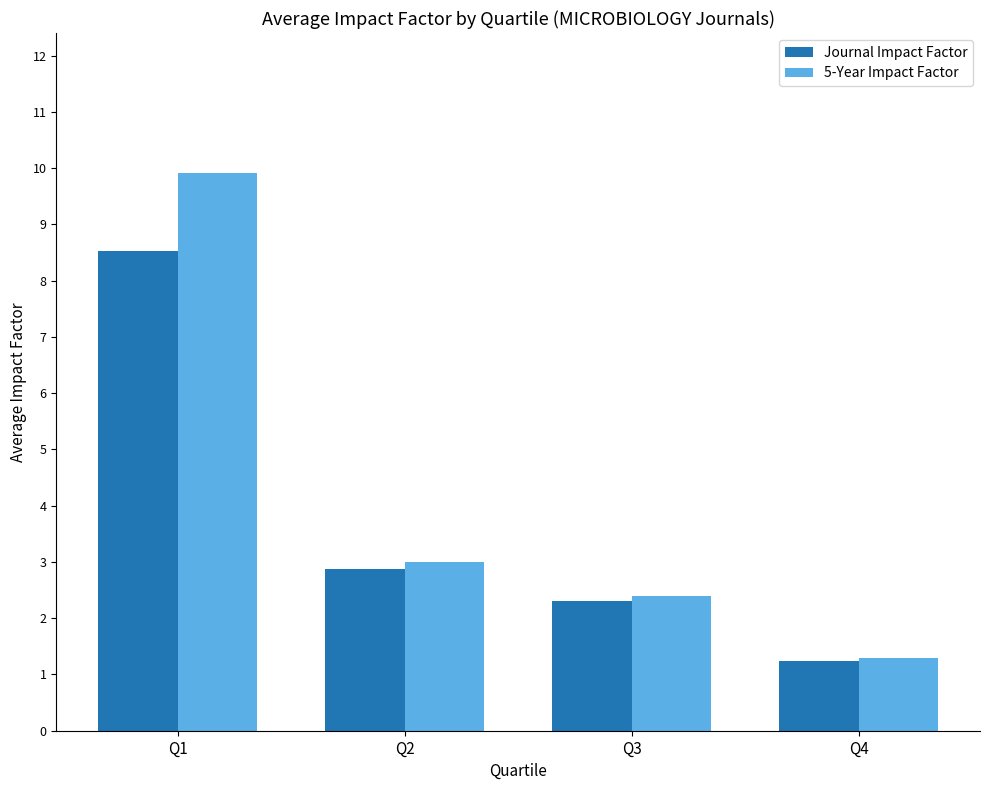

What is the minimum value shown in the chart?

1.2